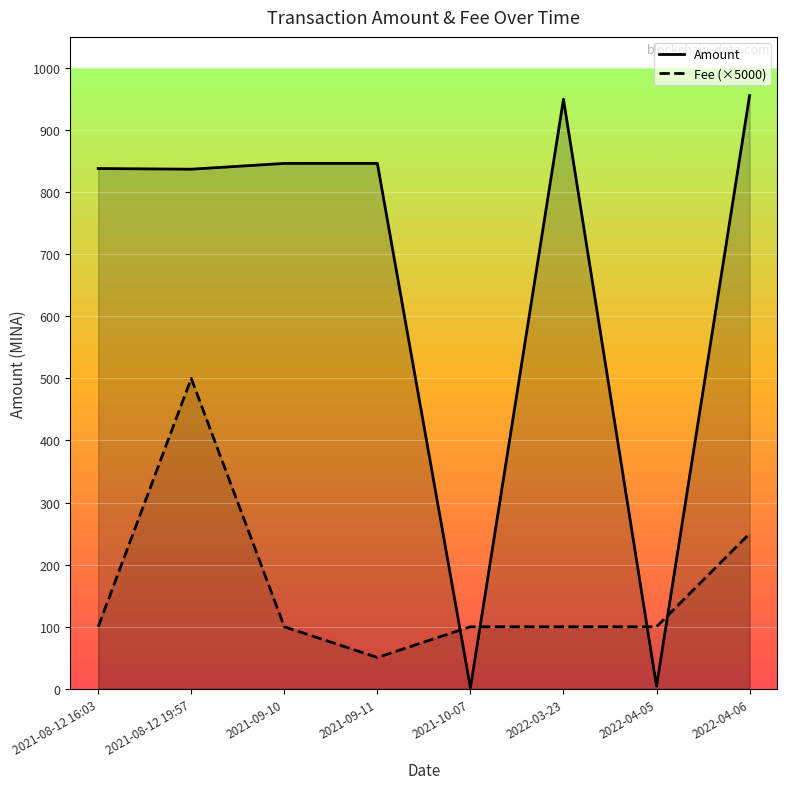

Rank the series by their average value, from highest to lowest.

Amount, Fee